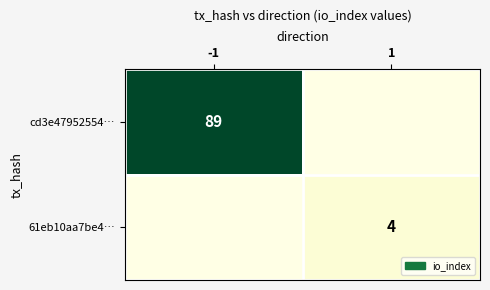

Is it true that 61eb10aa7be4… equals 7 at 1?

False